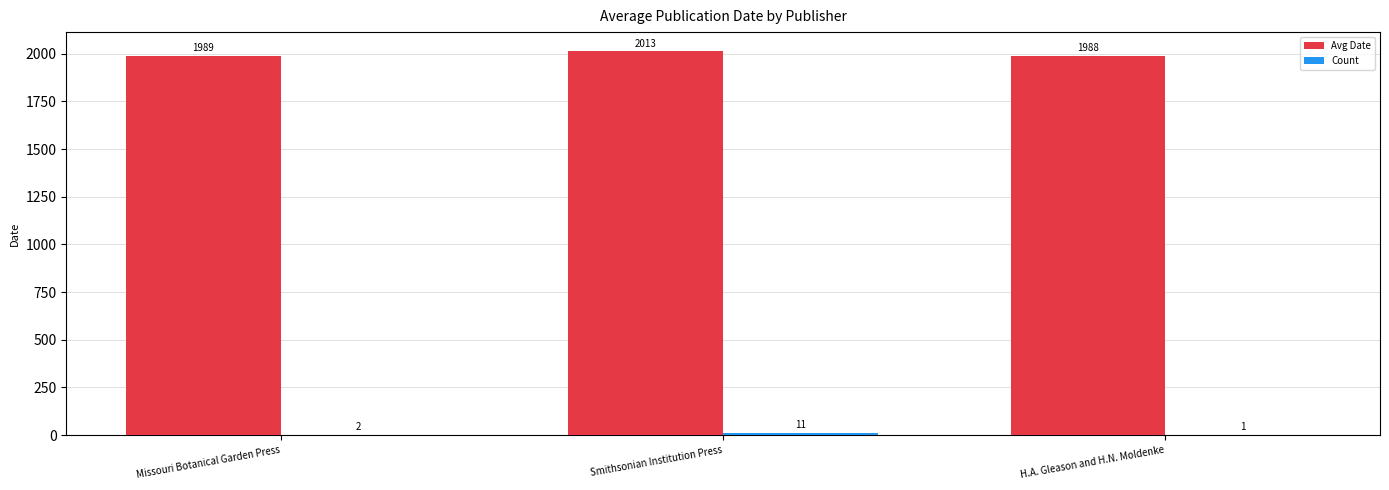

What is the spread (max minus min) of values at Missouri Botanical Garden Press?

1987.0